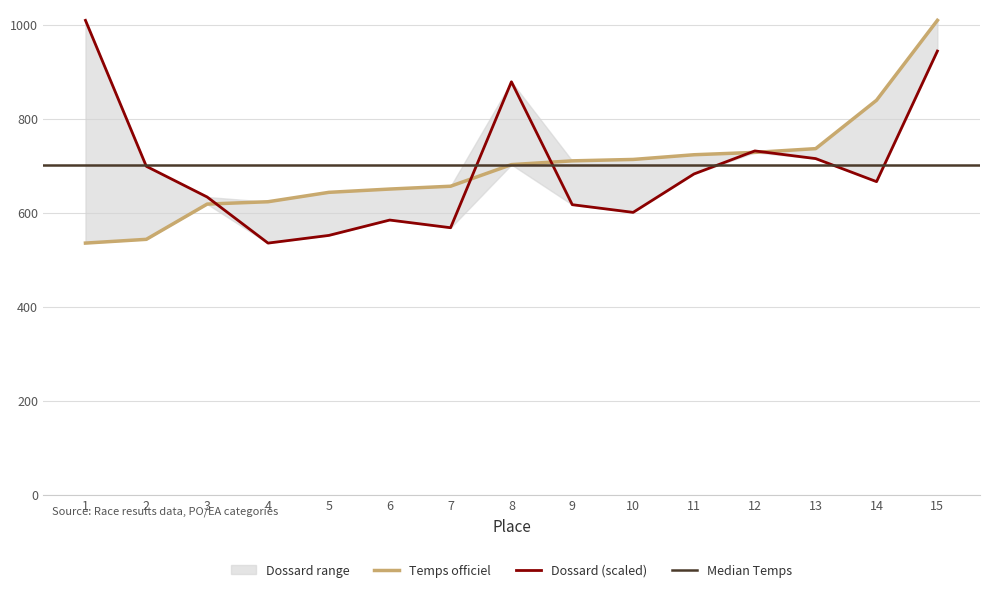

At which category does the chart reach its minimum across all series?

1